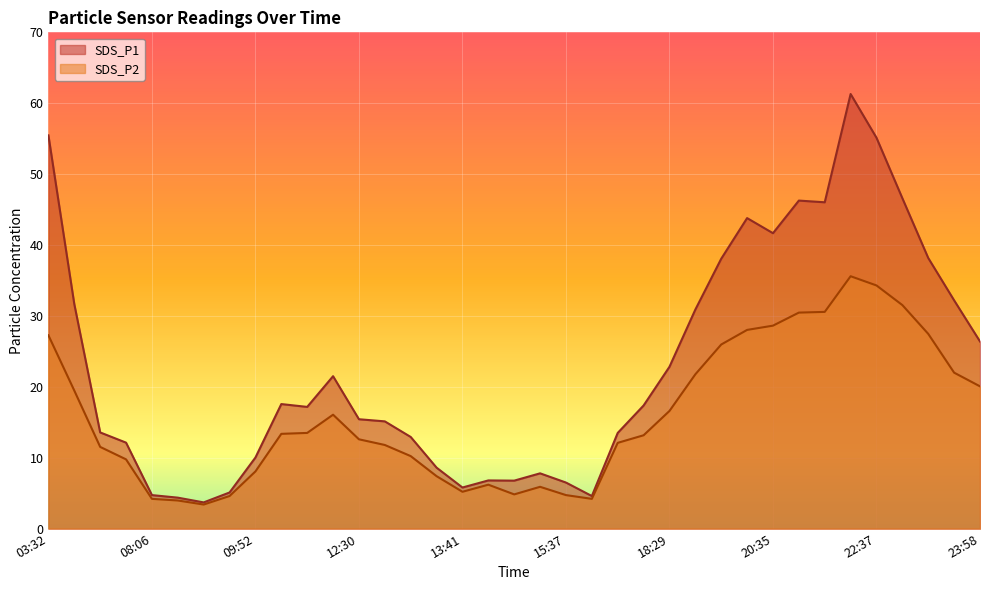

How many lines are shown in the chart?

2